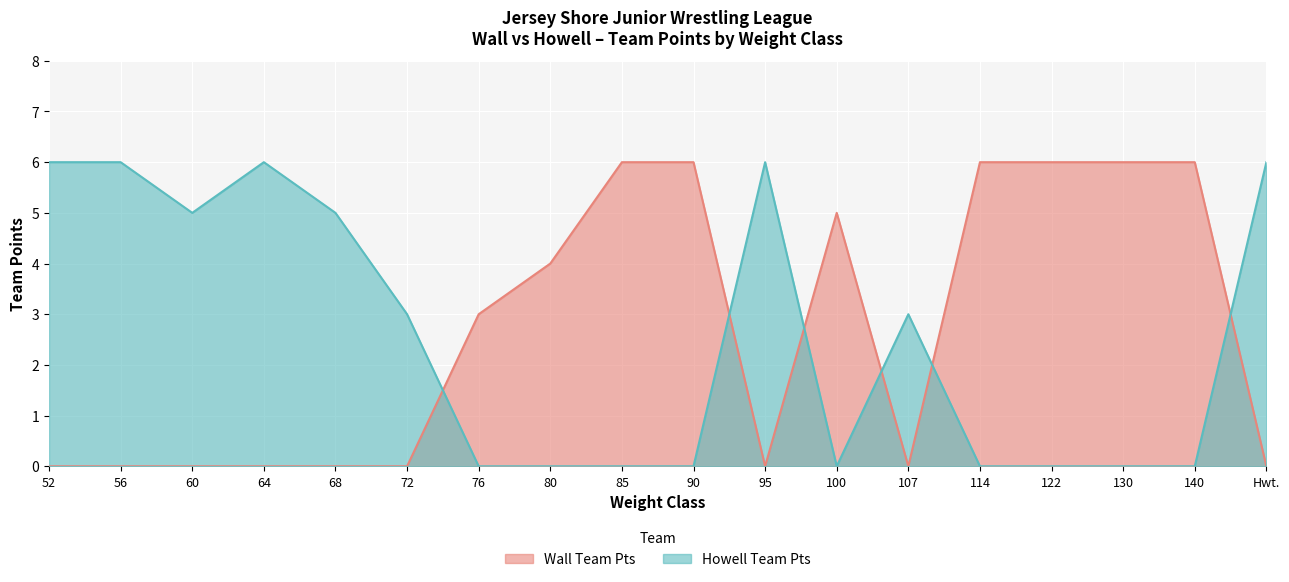

The Wall Team Pts (Match 1) series shows 0 at Hwt.. True or false?

True